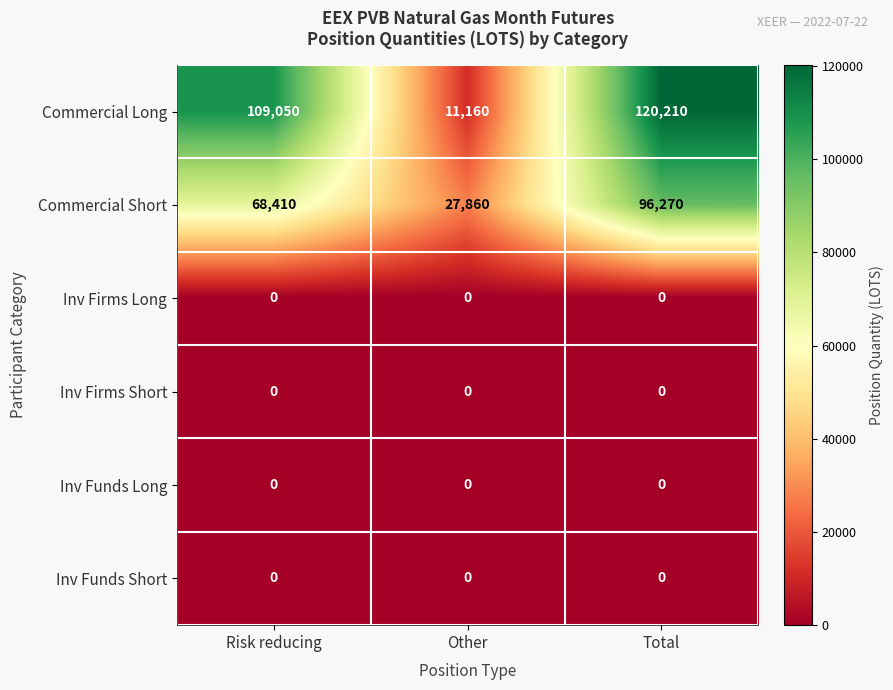

Reading left to right, what are all the values shown in this chart?

Commercial Long: 109050	11160	120210
Commercial Short: 68410	27860	96270
Inv Firms Long: 0	0	0
Inv Firms Short: 0	0	0
Inv Funds Long: 0	0	0
Inv Funds Short: 0	0	0